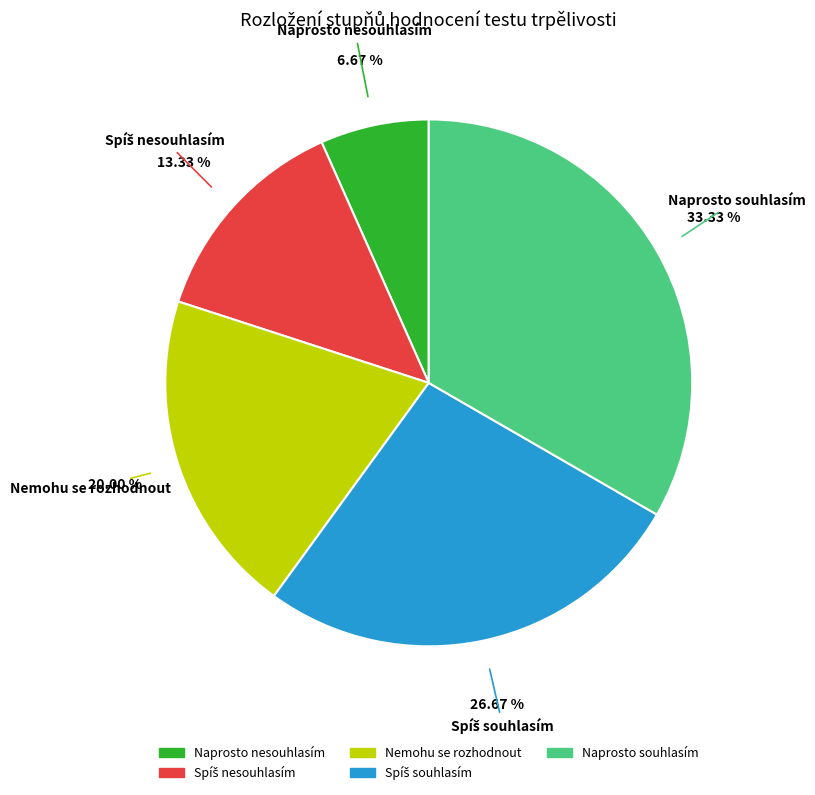

Is it true that Naprosto souhlasím is 33% of the pie?

True